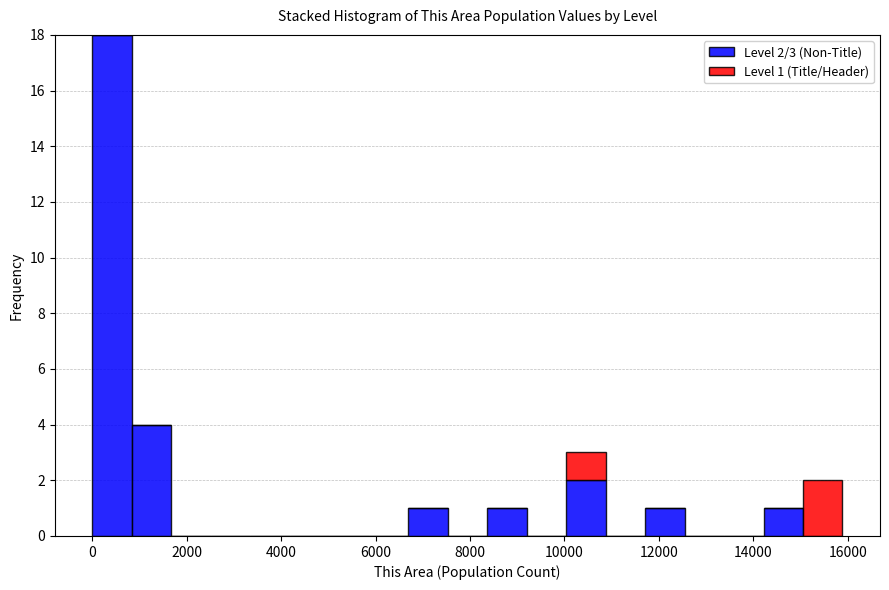

Which range on the x-axis has the tallest stacked bar (by total height)?

0 to 800